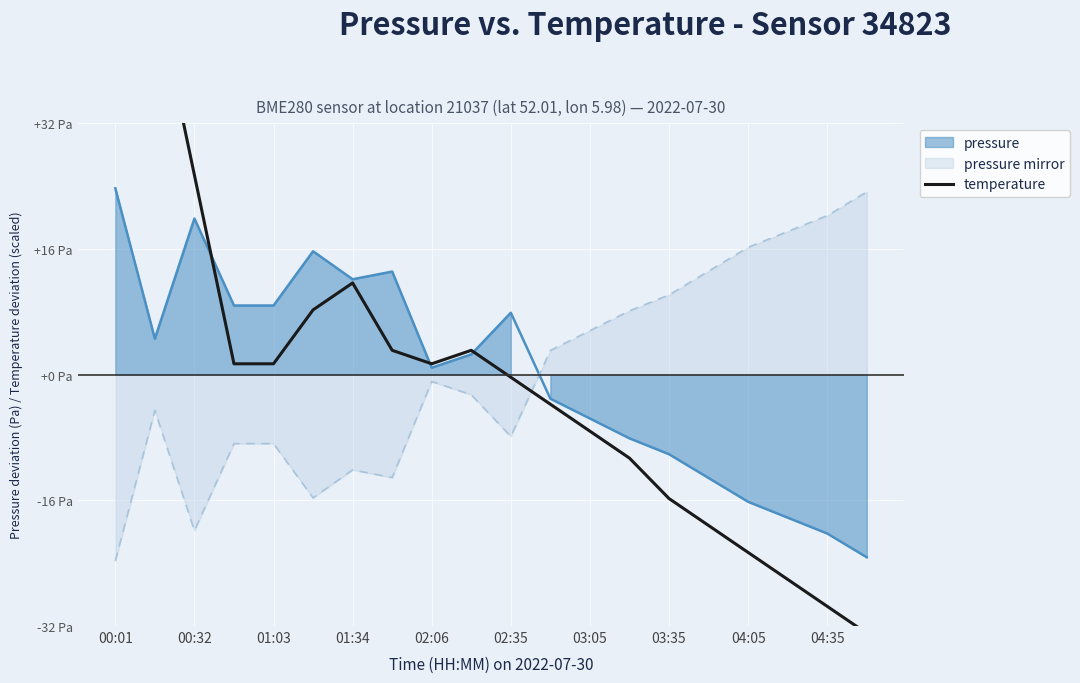

How many data points are above 1?

10